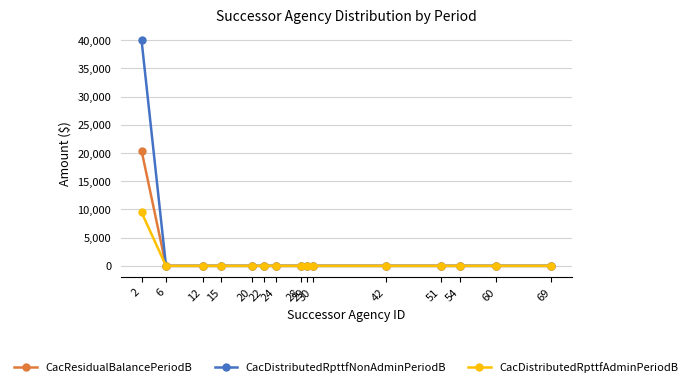

What is the difference between the maximum and minimum values in the CacDistributedRpttfNonAdminPeriodB series?

40000